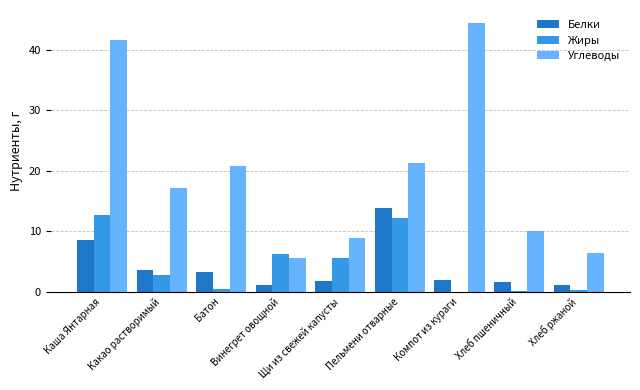

At which category does the chart reach its peak across all series?

Компот из кураги